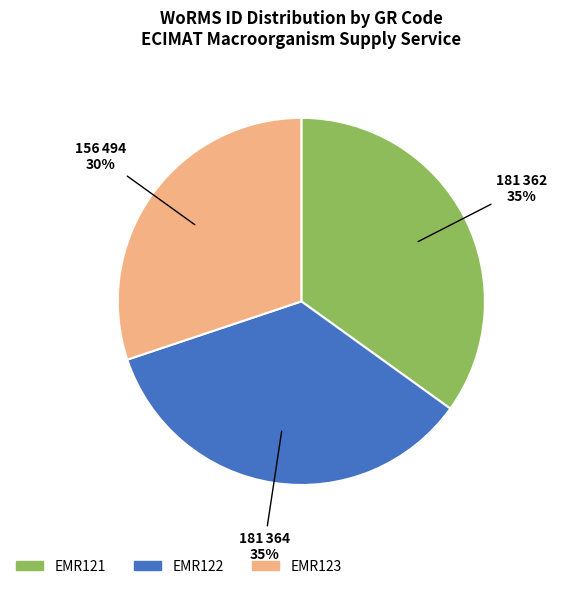

True or false: EMR121 accounts for 35% of the total.

True